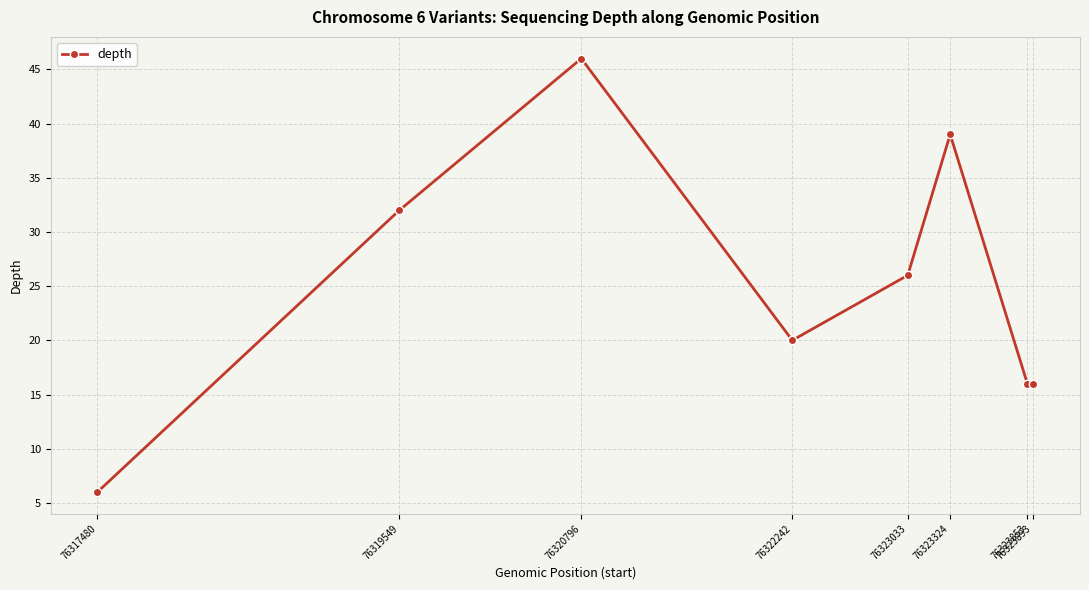

Count the number of data series in this chart.

1